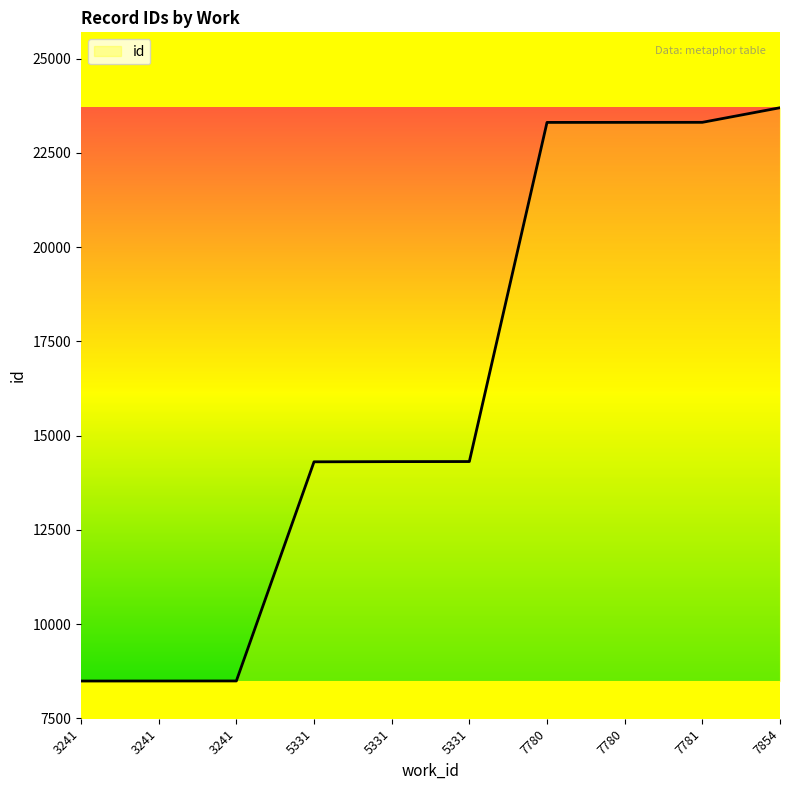

What is the value of the 1st point from the left?

8493